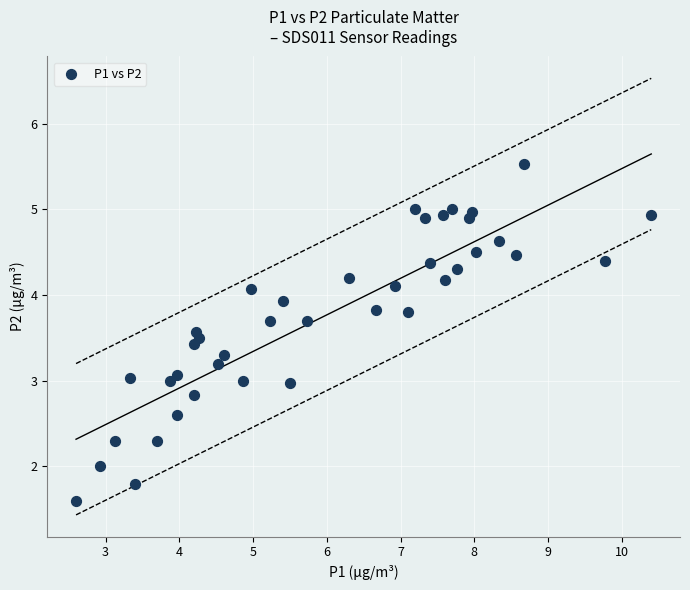

What is the range of Y values (max minus min)?

3.9